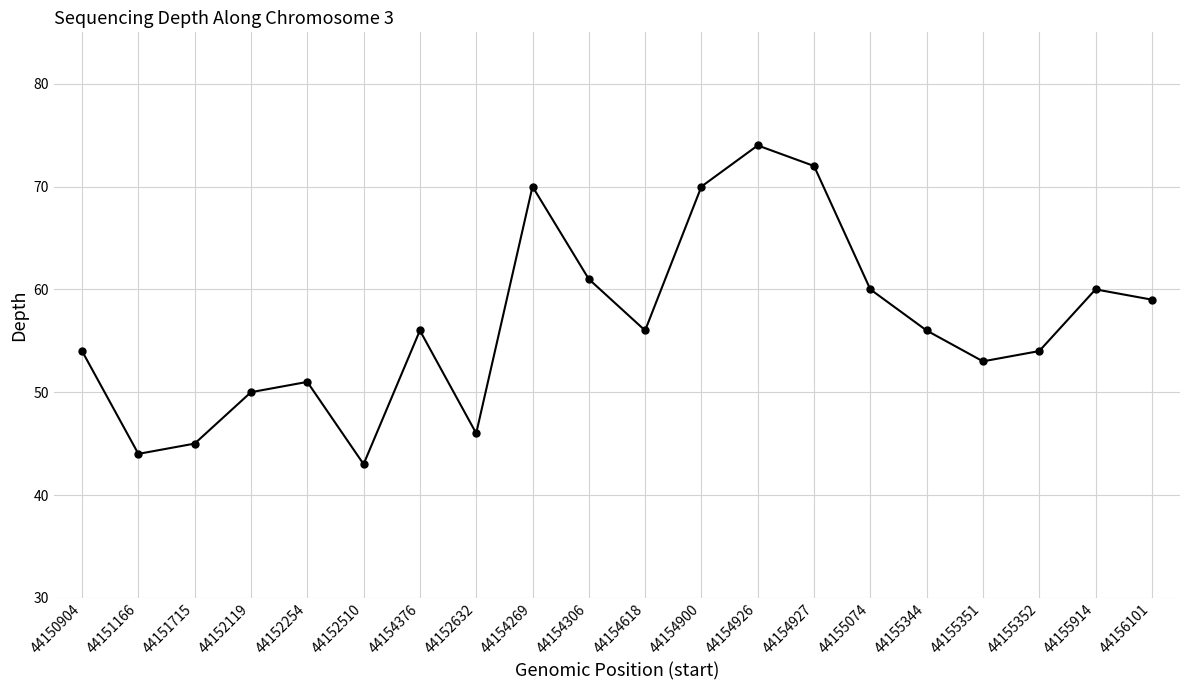

What position from the right is 44150904?

20